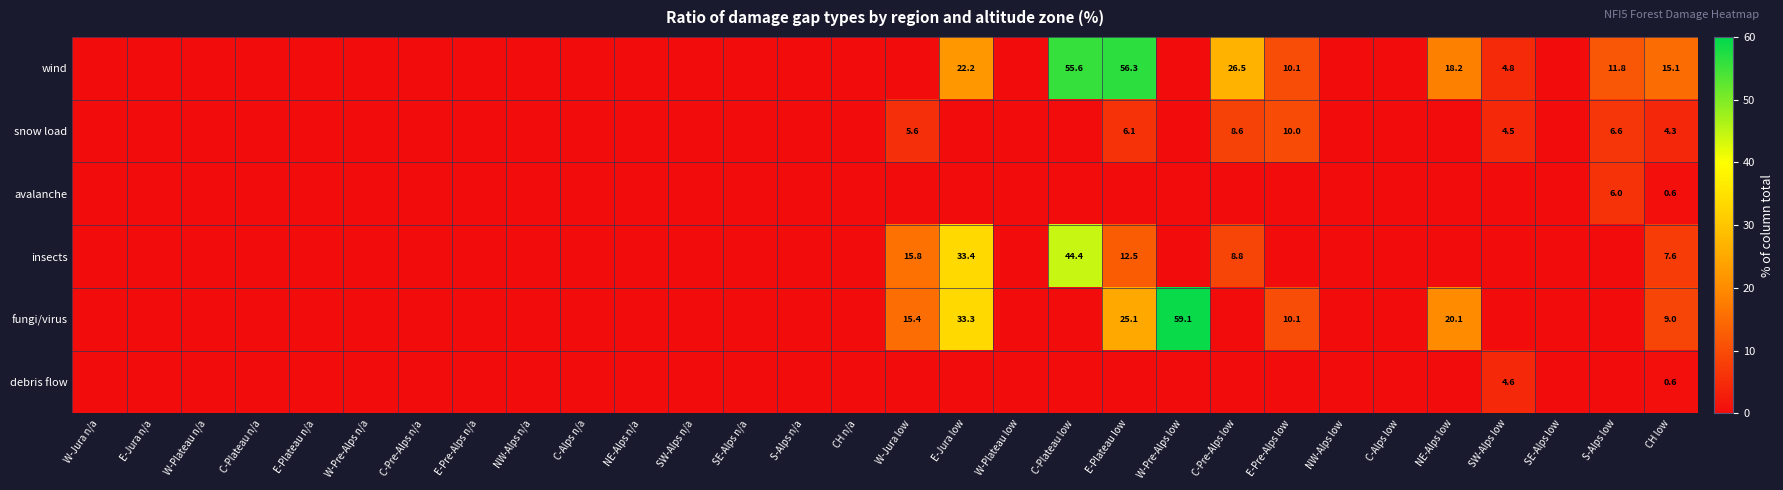

What is the difference between the wind values at SW-Alps low and C-Pre-Alps low?

21.7